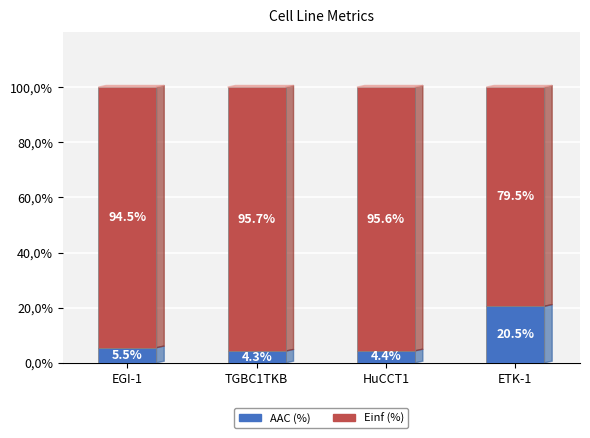

What are all the series names shown in the legend?

AAC (%), Einf (%)